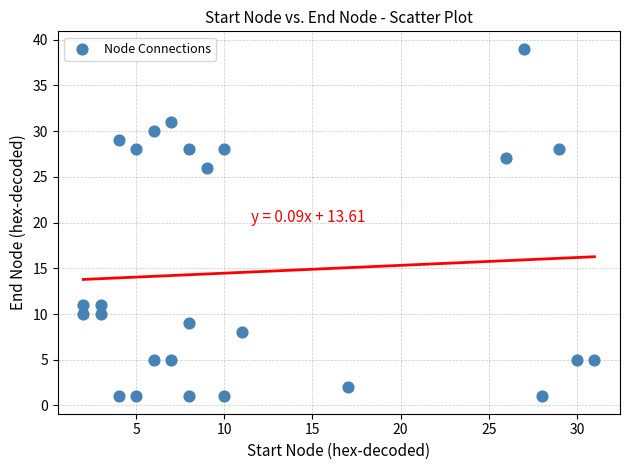

What Y value in the scatter plot is closest to 20?

26